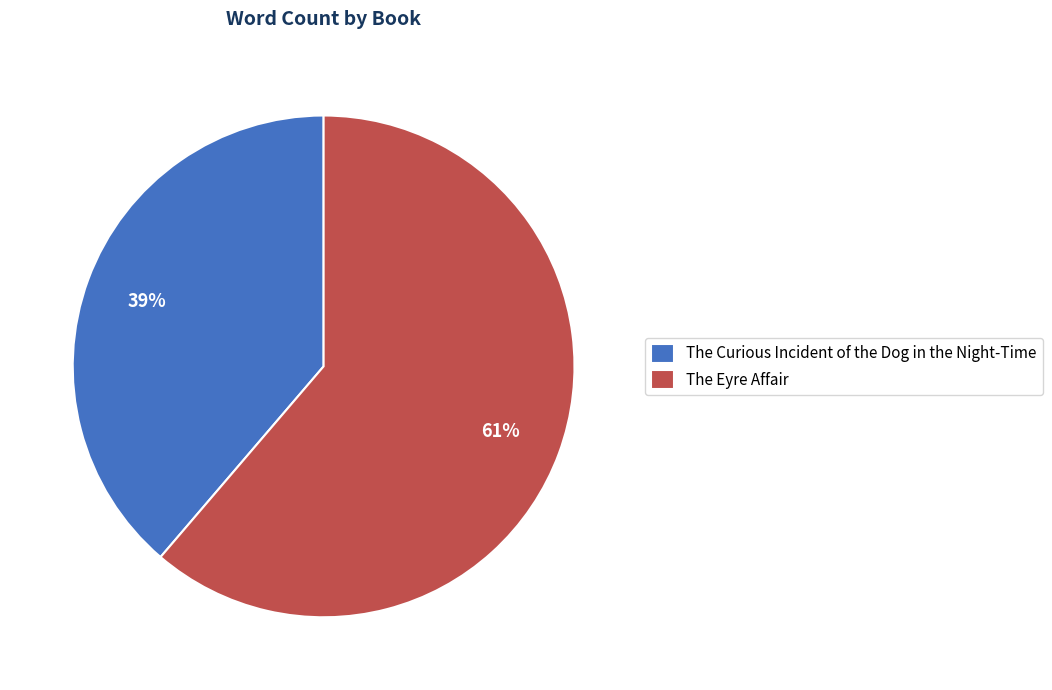

True or false: The Eyre Affair accounts for 53% of the total.

False